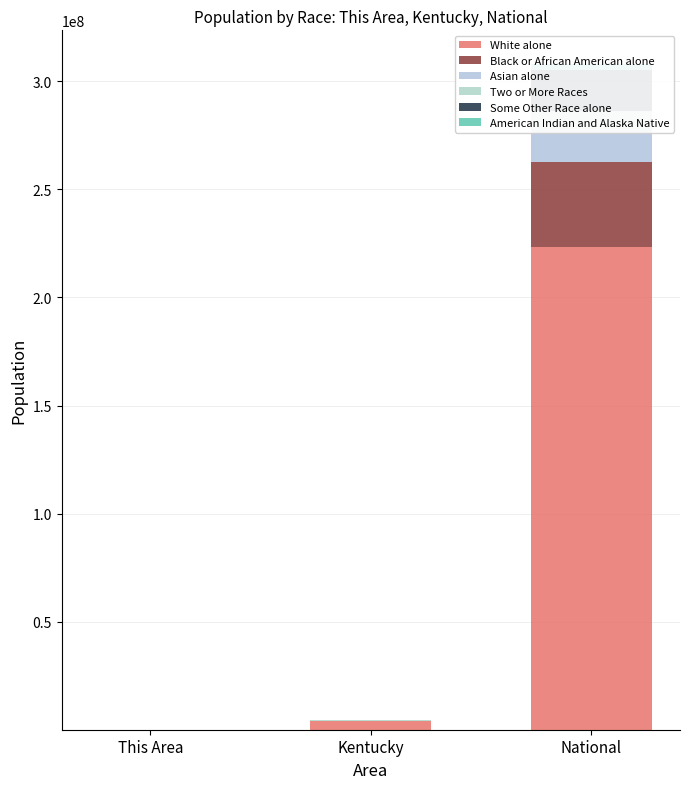

What is the difference between the American Indian and Alaska Native values at Kentucky and This Area?

10120